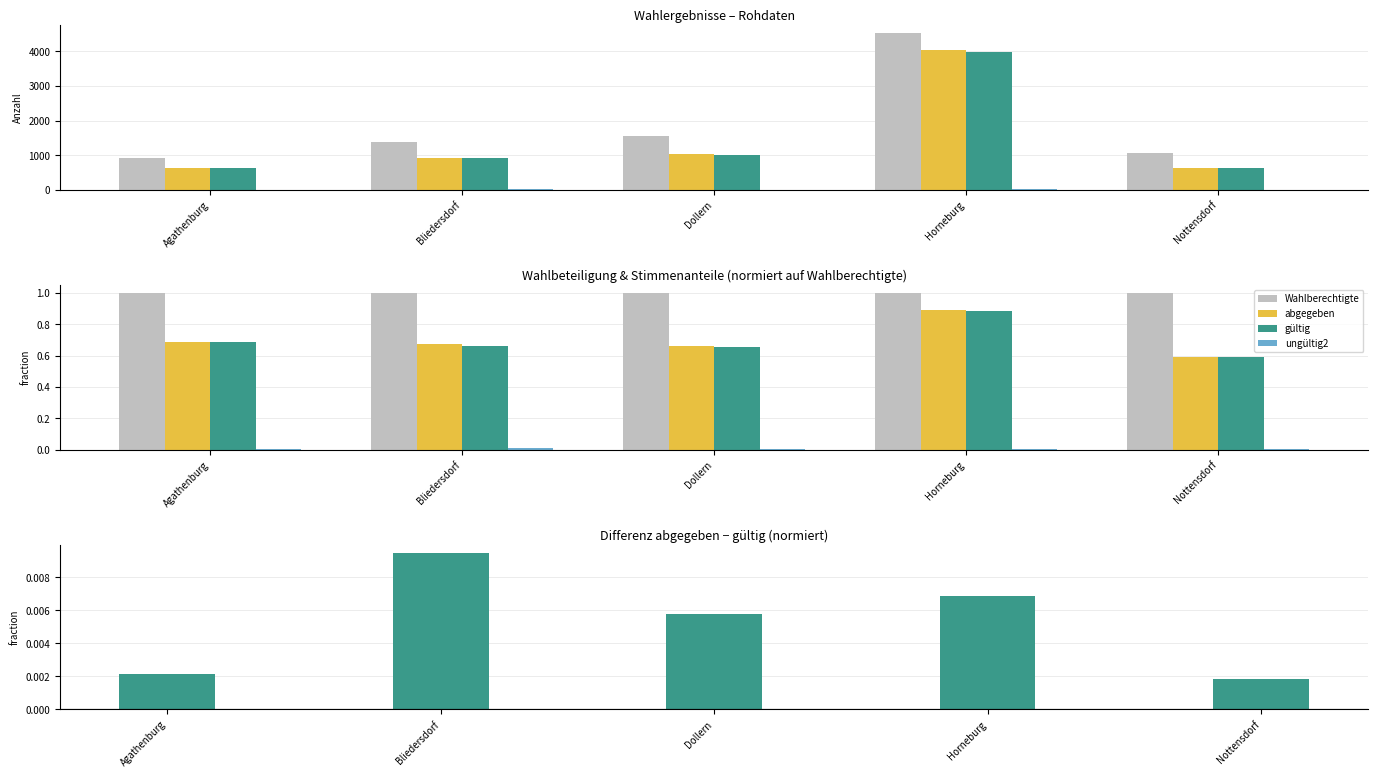

At how many categories does at least one series exceed 0?

5